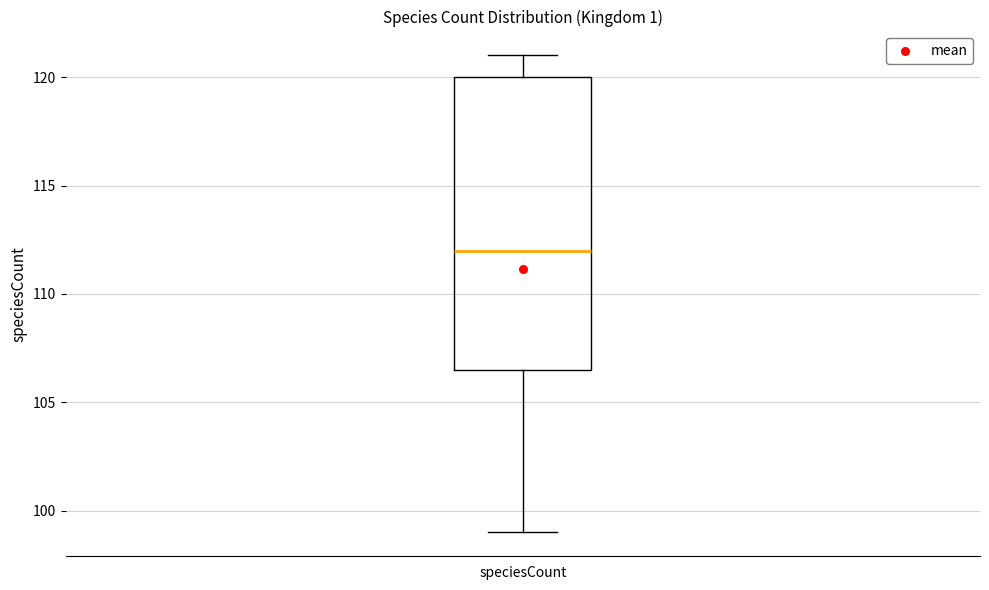

Where is the upper edge of the box for speciesCount on the y-axis? The values are not printed on the chart, so give them approximately, as read against the axis.

120.0